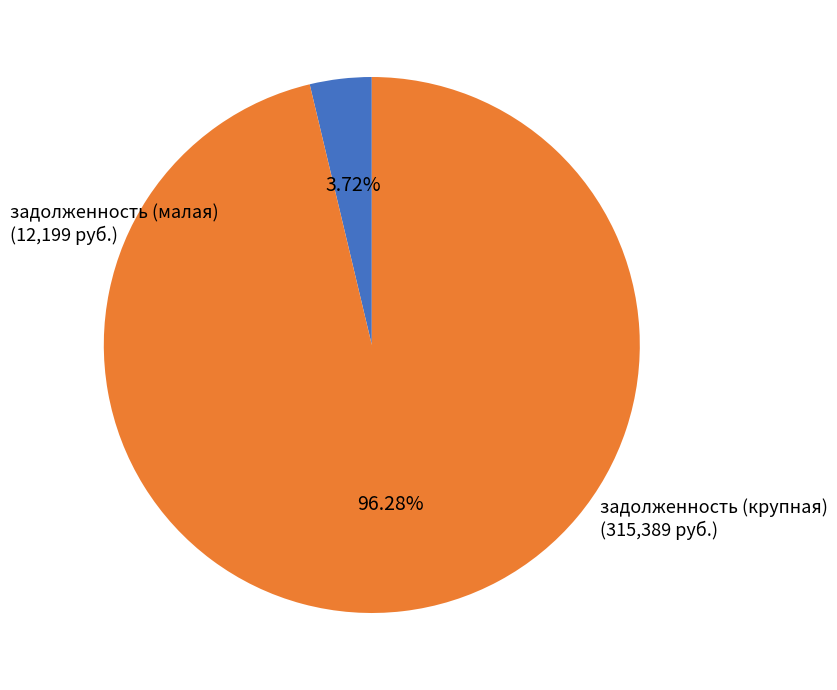

Is there any slice that represents more than half of the pie?

Yes